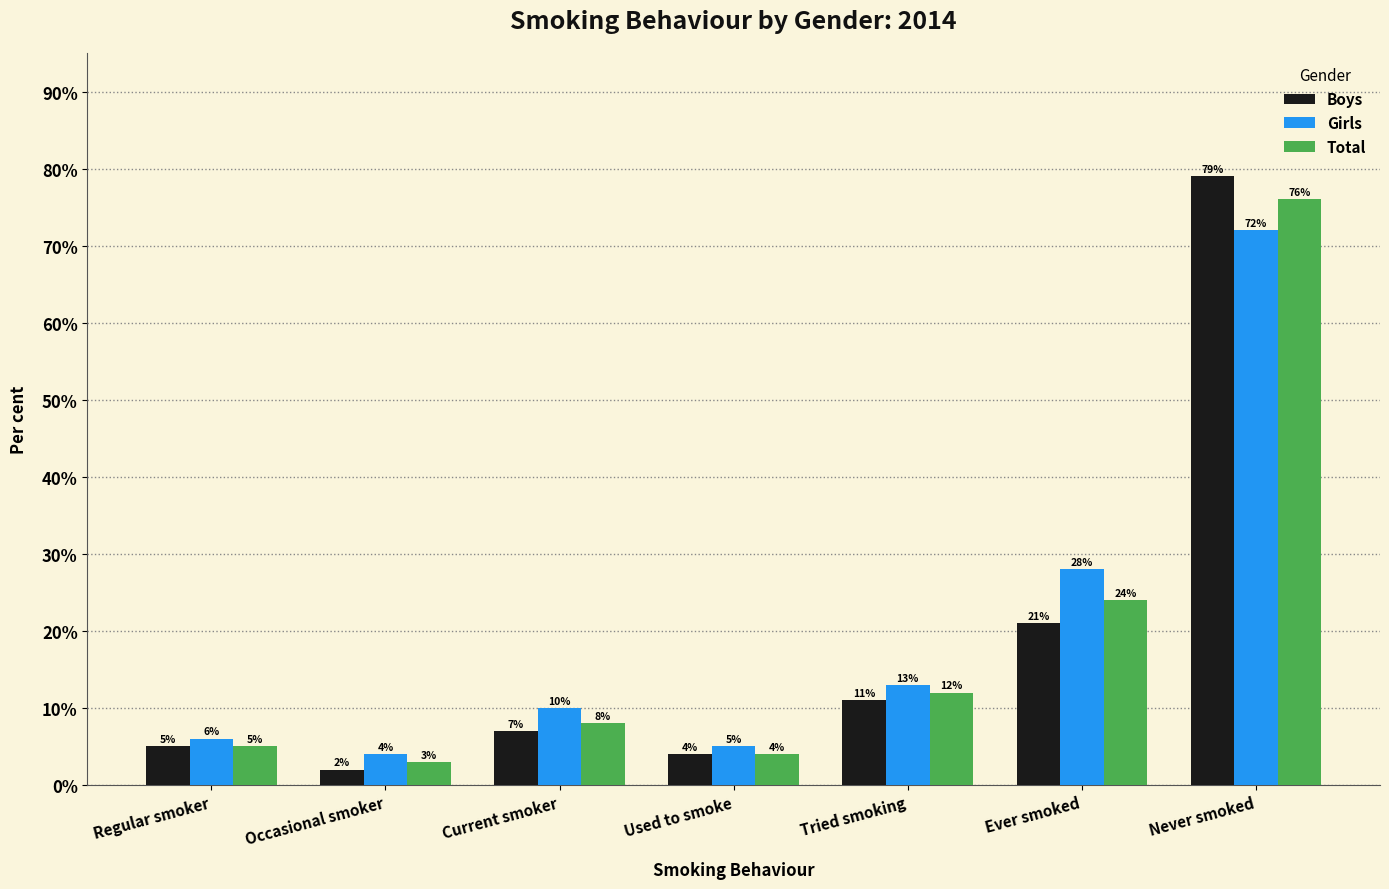

What is the label of the 7th bar from the left?

Never smoked